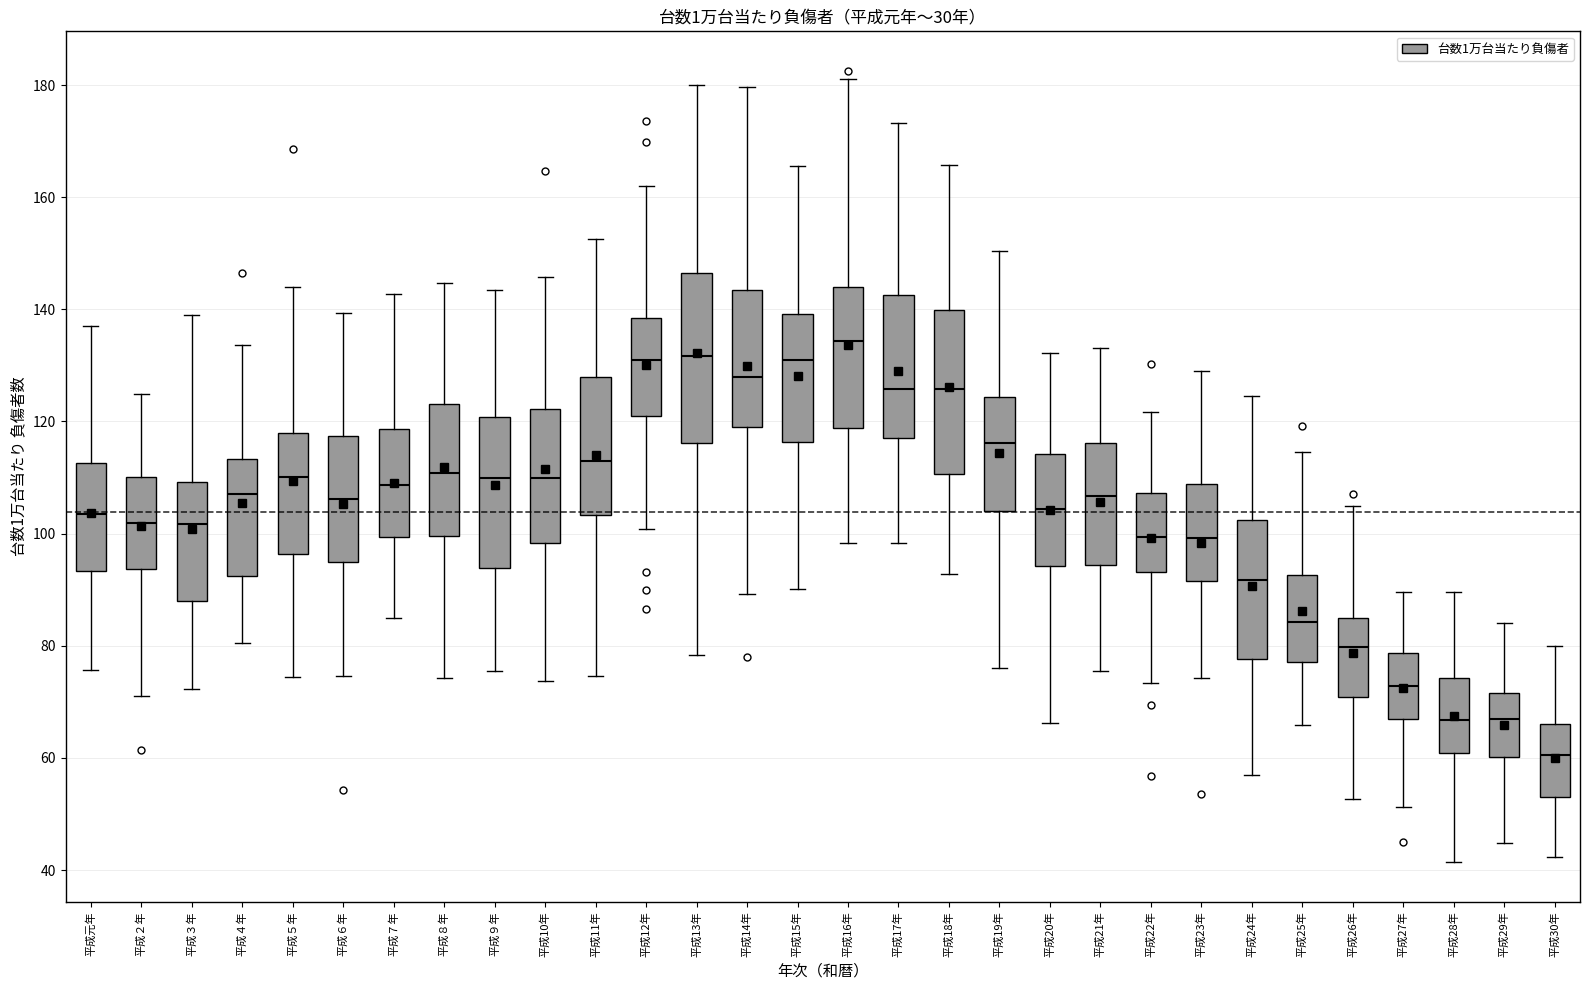

Where does the median line of the box for 平成29年 sit on the y-axis? The values are not printed on the chart, so give them approximately, as read against the axis.

66